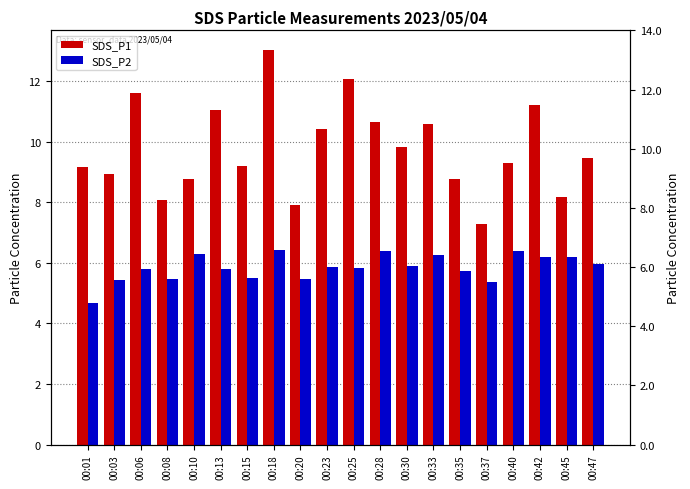

Where does the SDS_P2 series first go above 5?

00:03